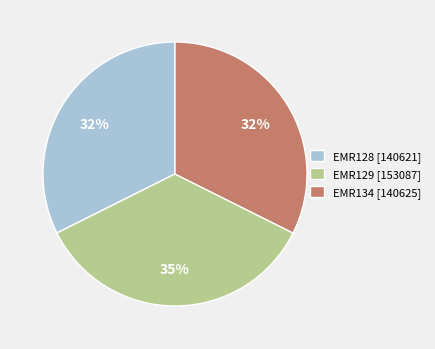

Do EMR128 [140621] and EMR134 [140625] together represent more than half of the pie?

Yes